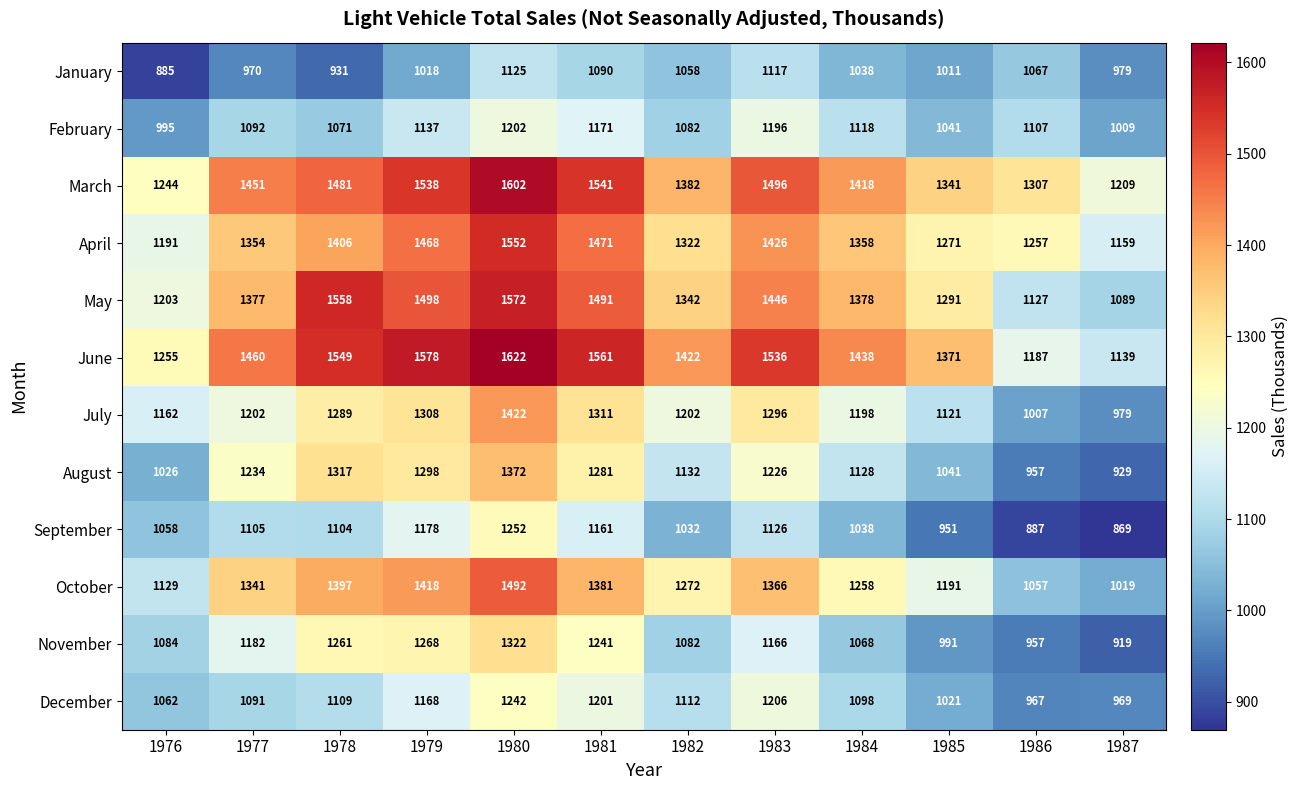

Read the February value at 1985, to the nearest 10.

1040